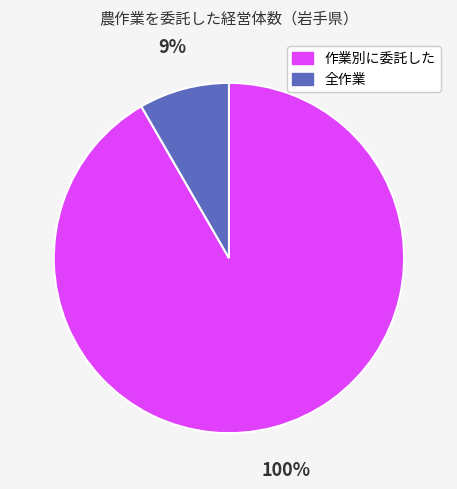

To the nearest percent, what portion does 作業別に委託した represent?

92%